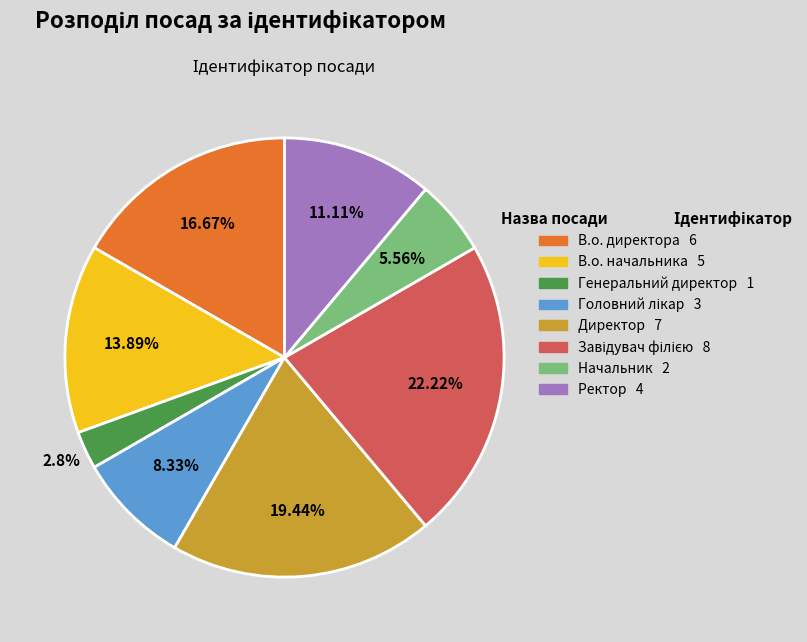

What percentage is the Начальник slice, to the nearest percent?

6%